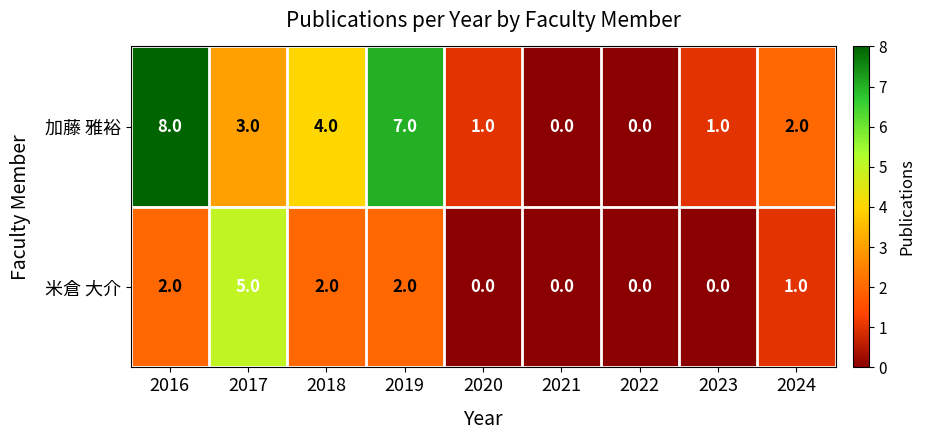

Is the value of 米倉 大介 at 2020 greater than the value of 加藤 雅裕 at 2016?

No